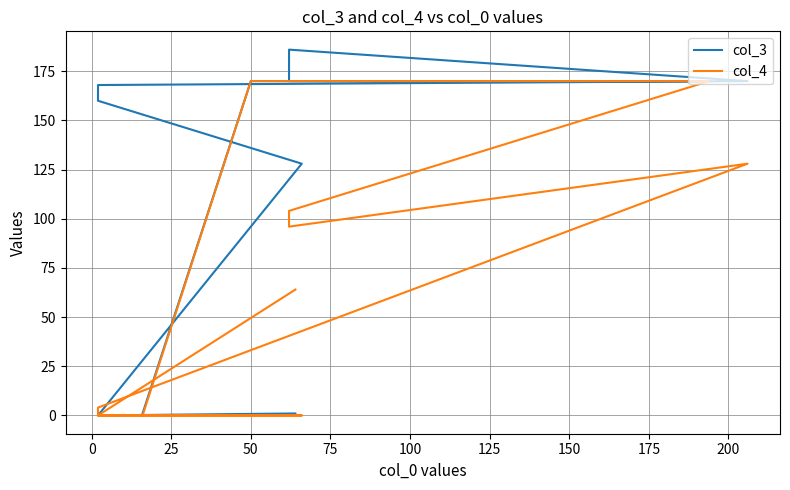

True or false: col_3 and col_4 intersect in this chart.

False